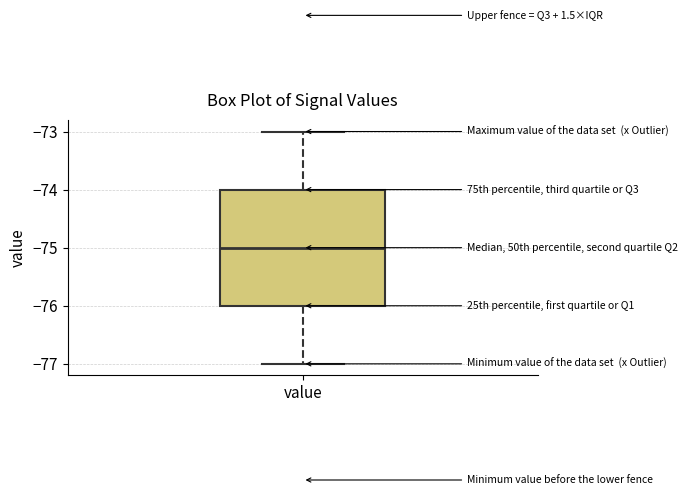

Read this box plot against the y-axis: the position of the median line, the range covered by the box, and the ends of both whiskers. The values are not printed on the chart, so give them approximately, as read against the axis.

median -75, box -76 to -74, whiskers -77 to -73